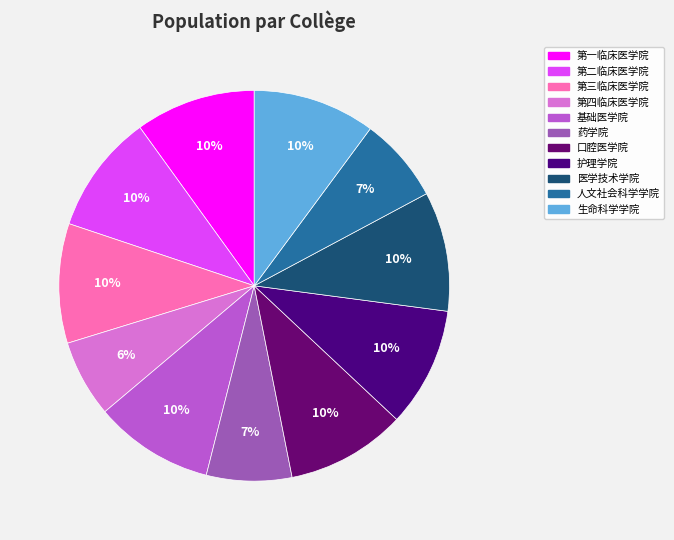

To the nearest percent, what portion does 第三临床医学院 represent?

10%